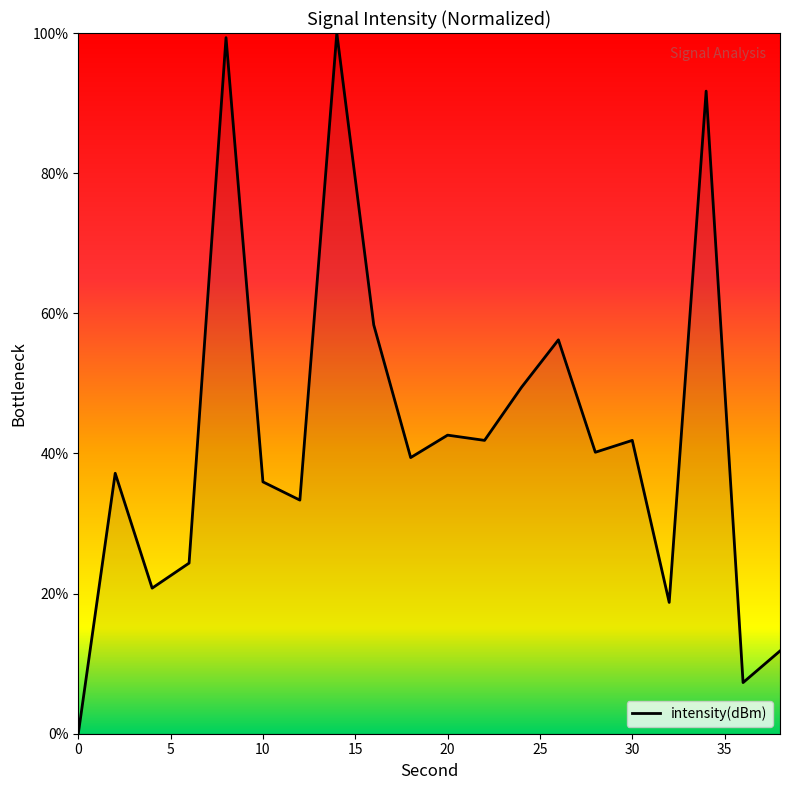

What is the difference between the maximum and minimum values?

100.0